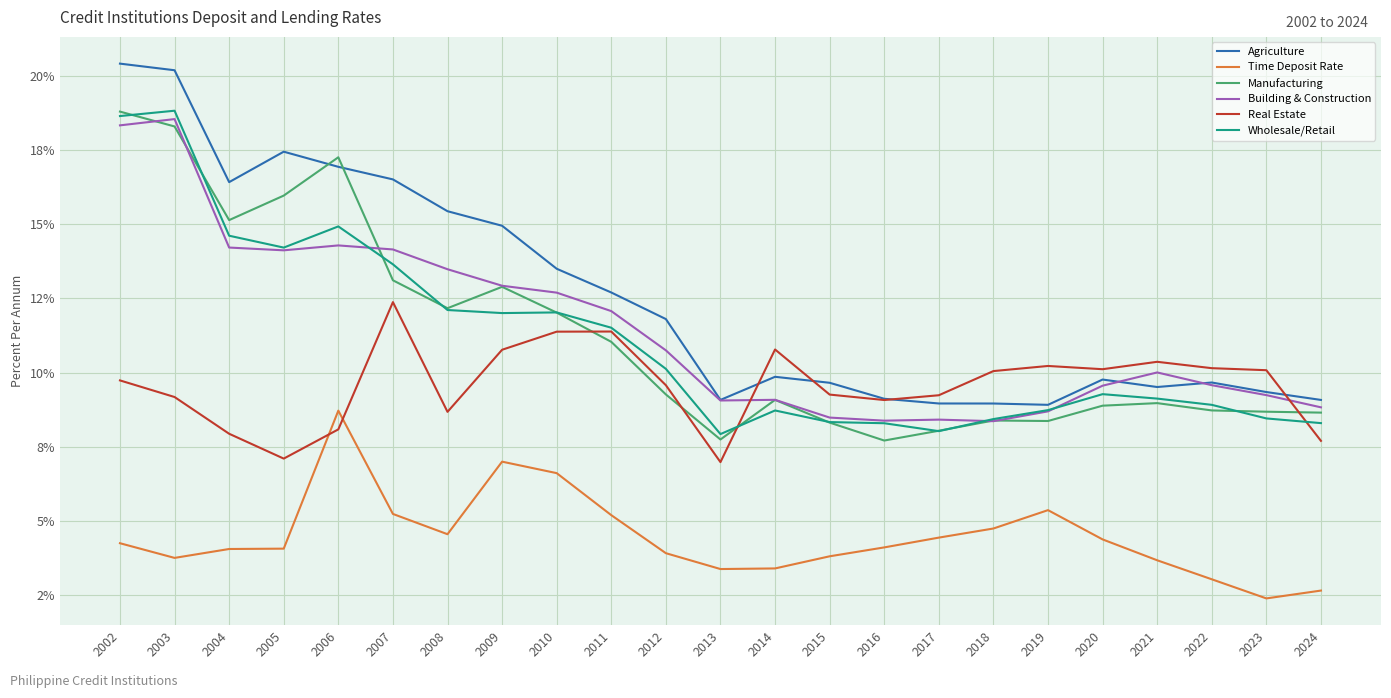

The Building & Construction series shows 3.9 at 2013. True or false?

False